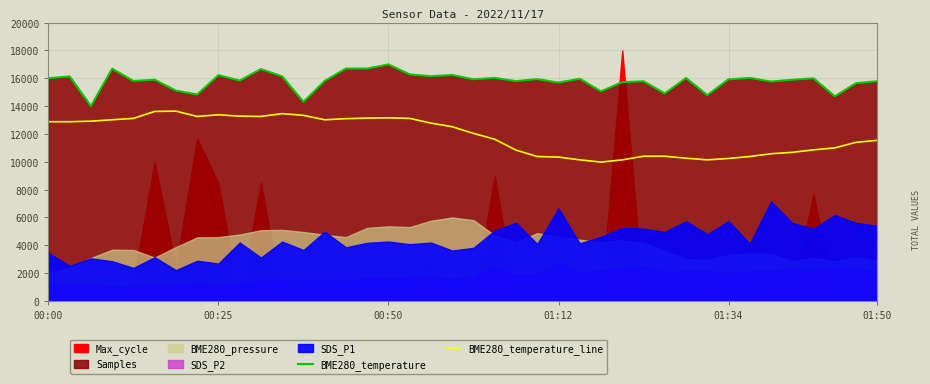

The BME280_temperature_line series shows 8206.1 at 01:50. True or false?

False